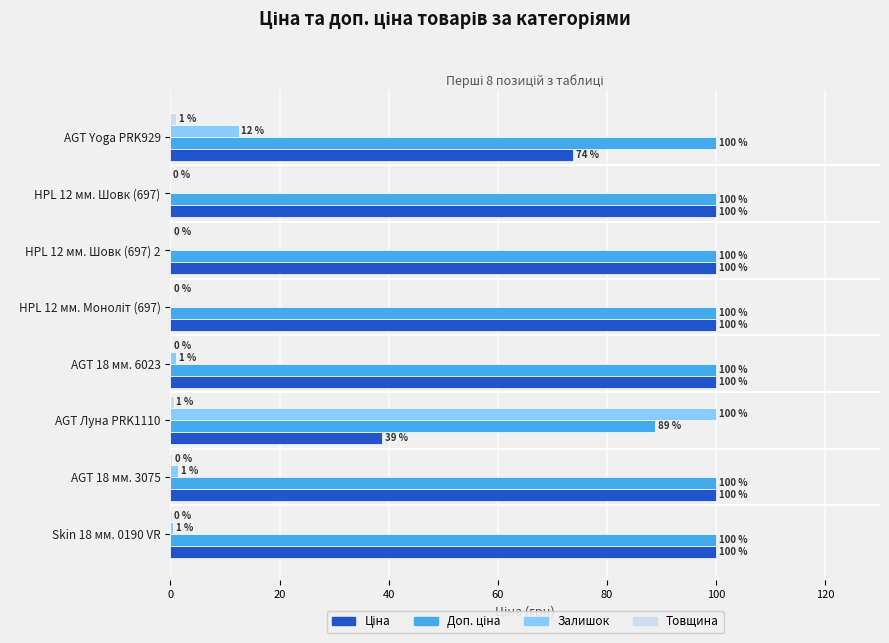

At which category is the sum across all series the highest?

AGT Луна PRK1110